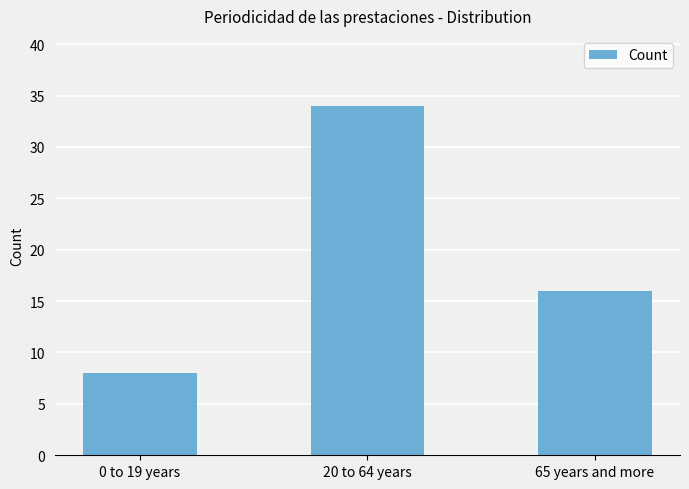

List the labels in order of value, largest first.

20 to 64 years, 65 years and more, 0 to 19 years